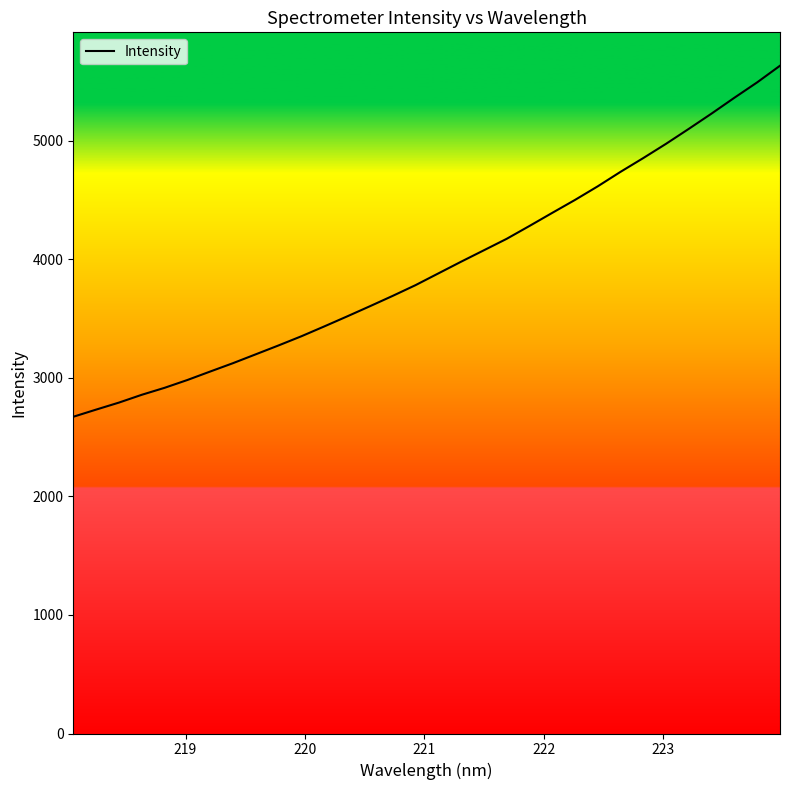

What is the difference between the maximum and minimum values?

2961.6